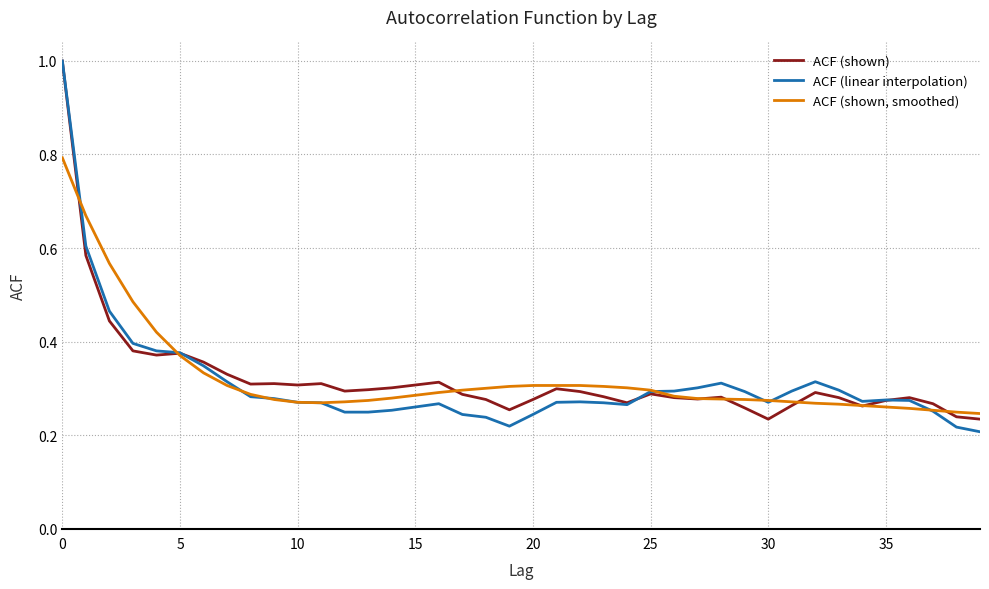

What is the greatest value displayed?

1.0